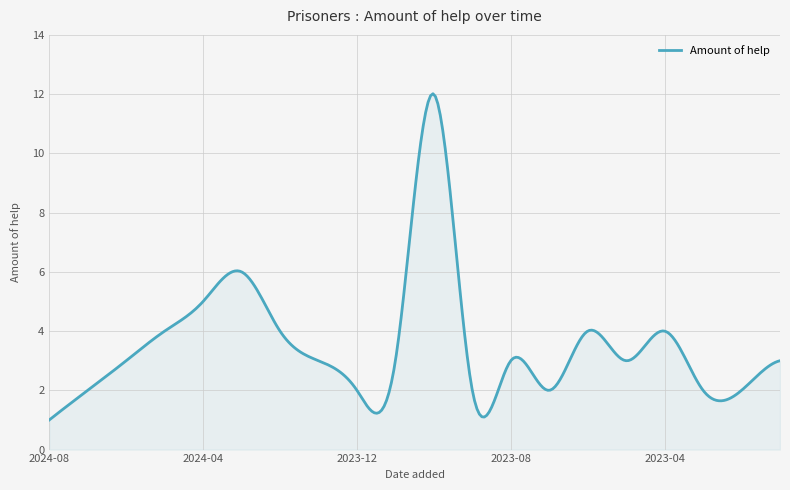

What is the maximum value shown in the chart?

12.0